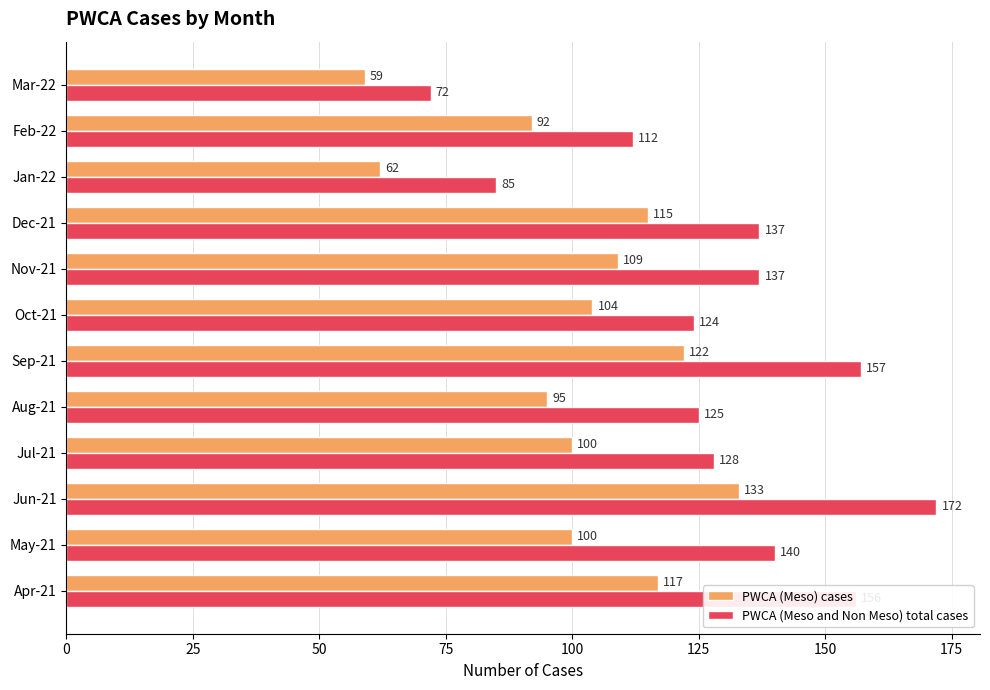

How many distinct data groups are displayed?

2